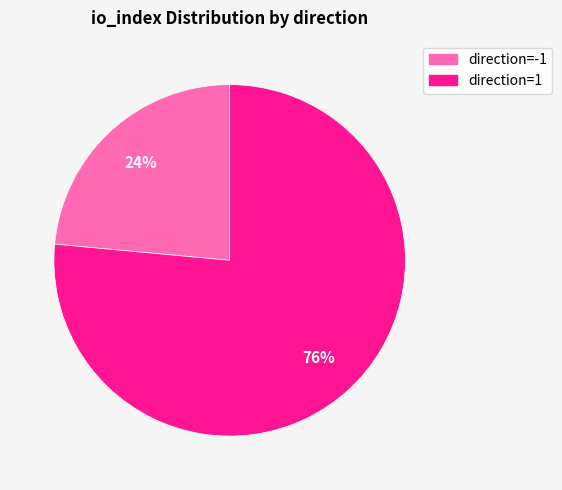

Combined, do direction=-1 and direction=1 account for over 50%?

Yes